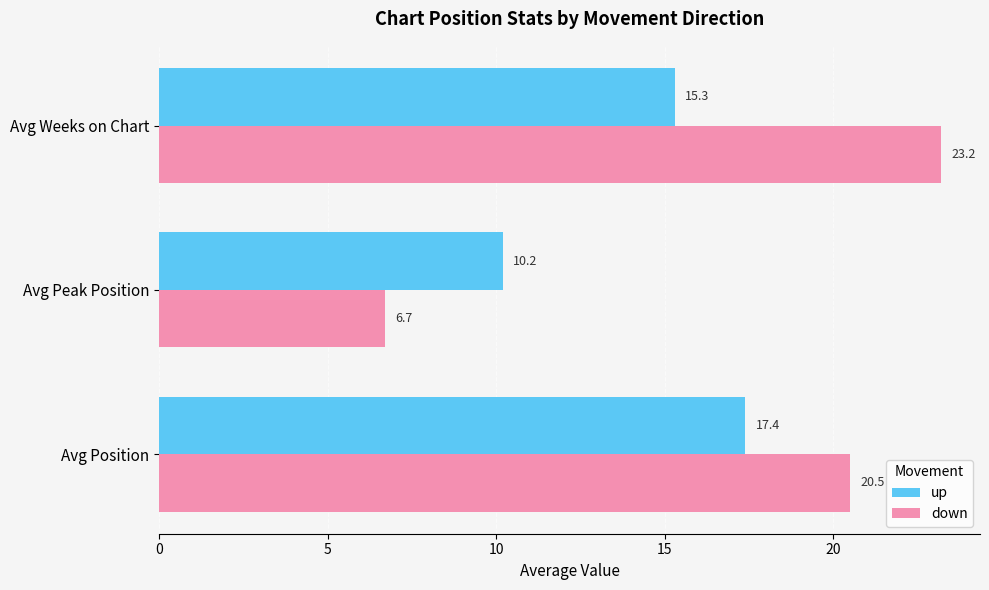

True or false: up has a value of 15.3 at Avg Weeks on Chart.

True